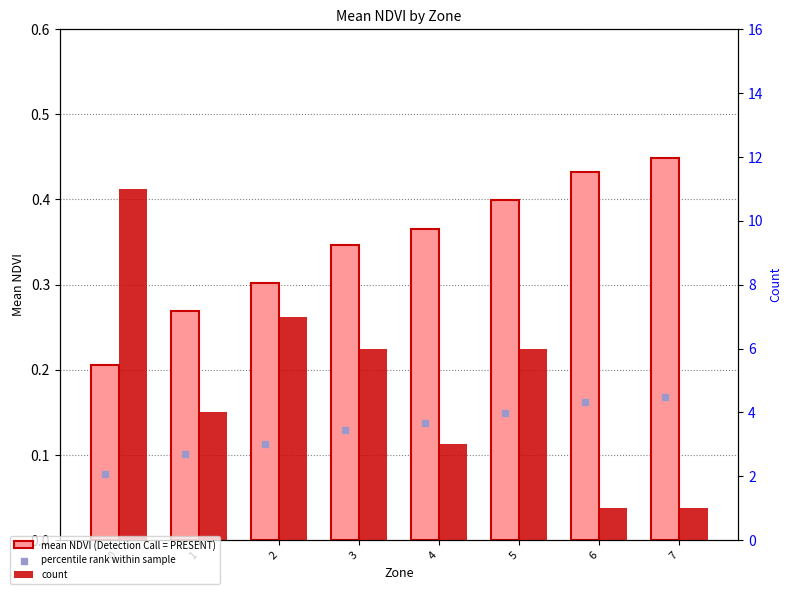

Which series contains the highest Y value?

count